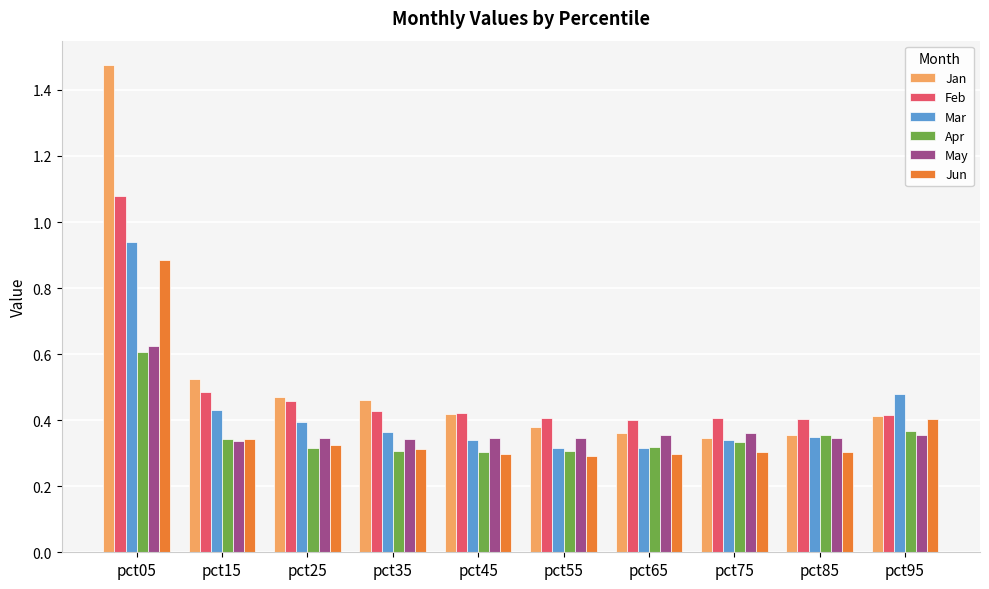

At which label does May reach its peak?

pct05